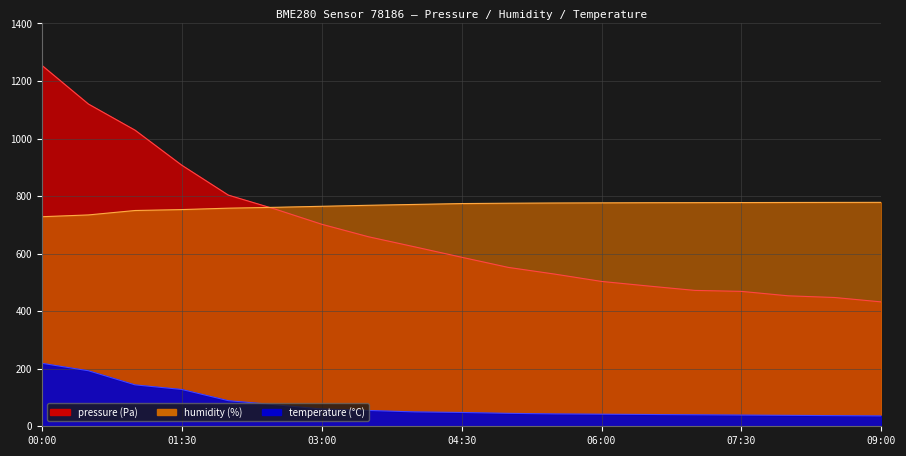

True or false: pressure has a value of 487.5 at 06:30.

True